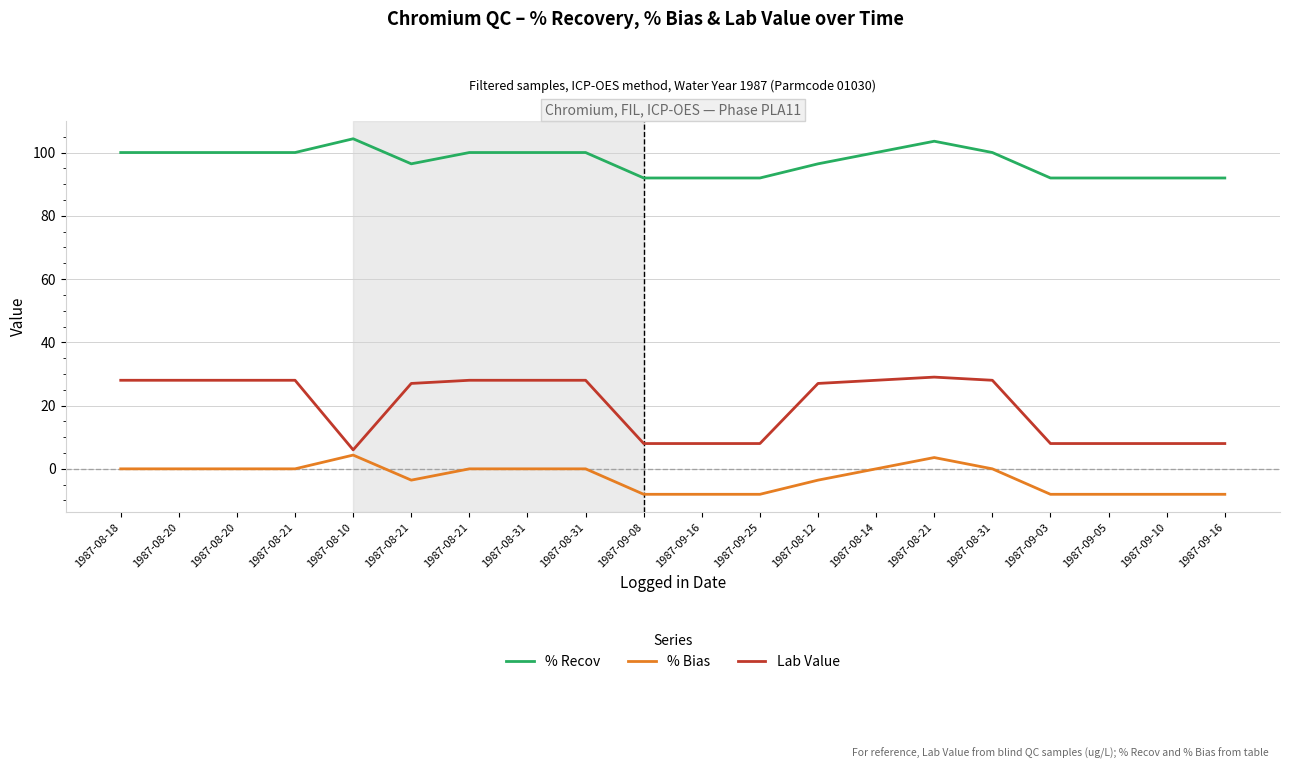

Reading right to left, what are all the values shown in this chart?

% Recov: 92.0	92.0	92.0	92.0	100.0	103.6	100.0	96.4	92.0	92.0	92.0	100.0	100.0	100.0	96.4	104.3	100.0	100.0	100.0	100.0
% Bias: -8.1	-8.1	-8.1	-8.1	0.0	3.6	0.0	-3.6	-8.1	-8.1	-8.1	0.0	0.0	0.0	-3.6	4.3	0.0	0.0	0.0	0.0
Lab Value: 8.0	8.0	8.0	8.0	28.0	29.0	28.0	27.0	8.0	8.0	8.0	28.0	28.0	28.0	27.0	6.0	28.0	28.0	28.0	28.0